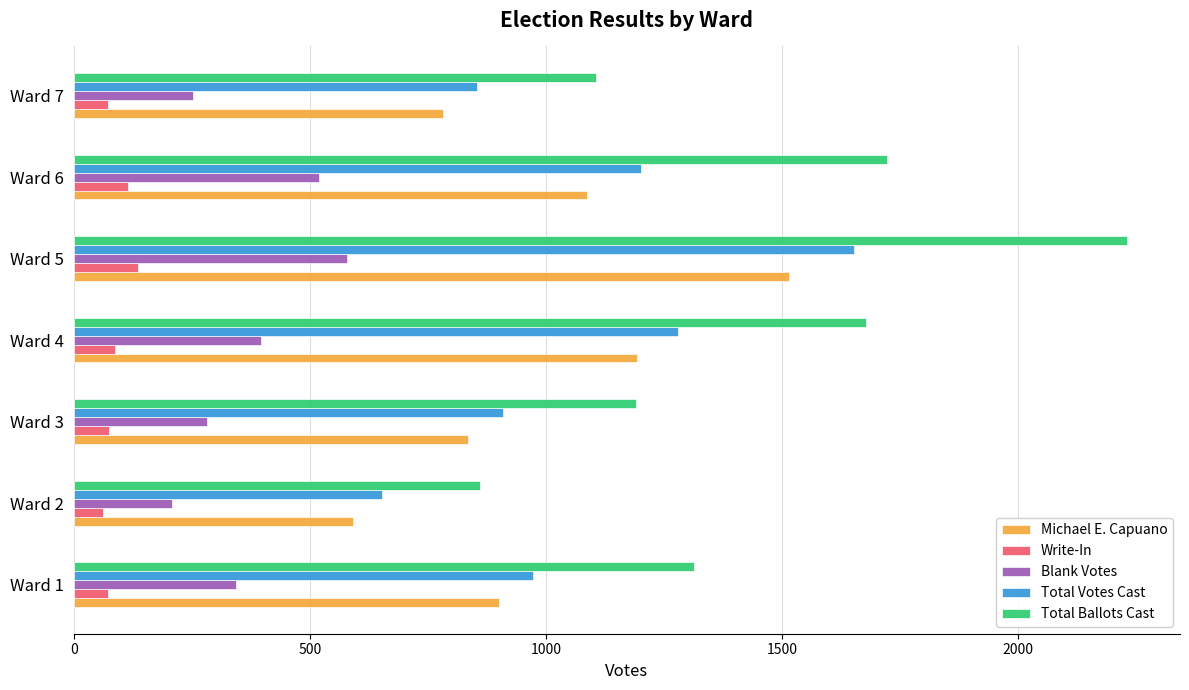

How many data points in Total Votes Cast are less than 972?

3